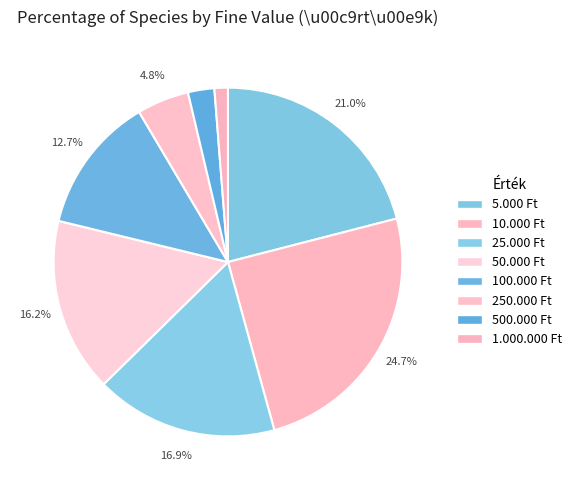

Is there any slice that represents more than half of the pie?

No